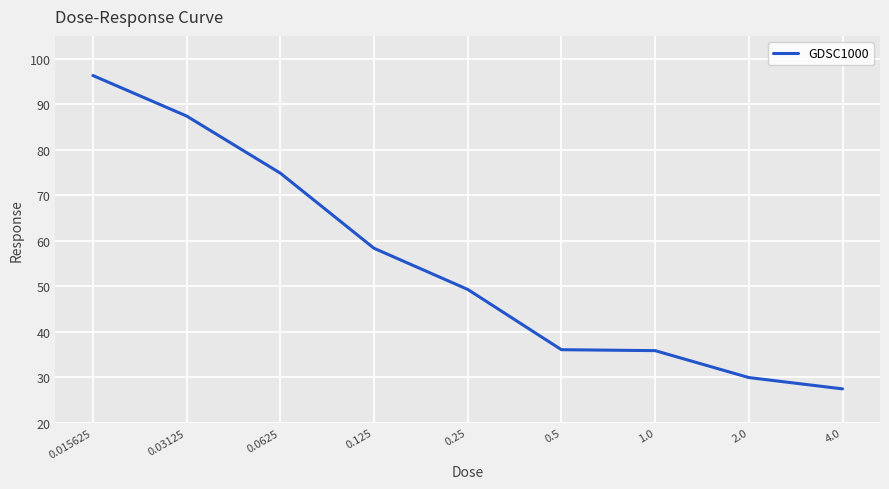

What is the smallest value displayed?

27.5